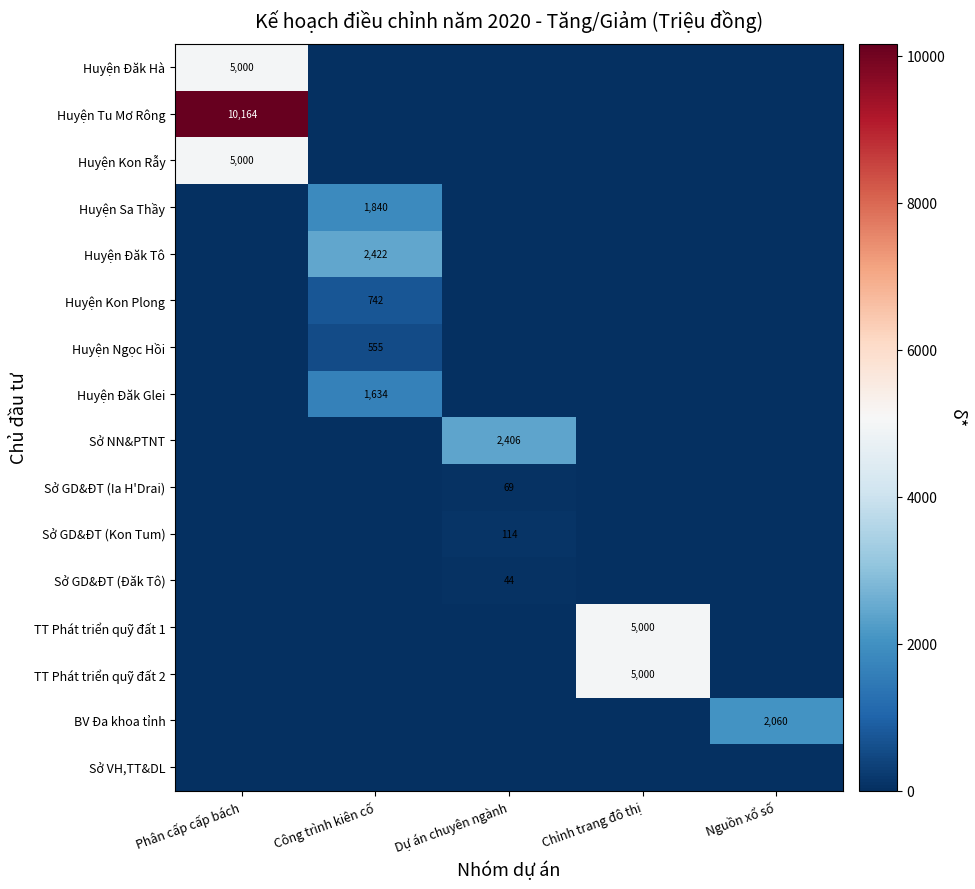

The Sở NN&PTNT series shows 2406 at Dự án chuyên ngành. True or false?

True